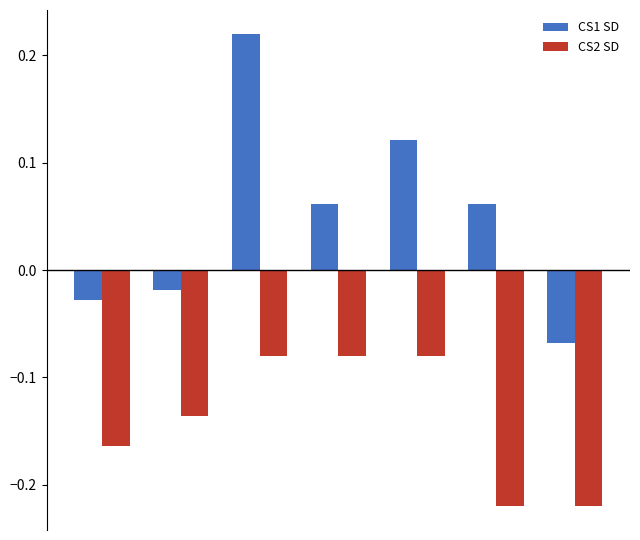

Rank the series by their average value, from lowest to highest.

CS2 SD, CS1 SD